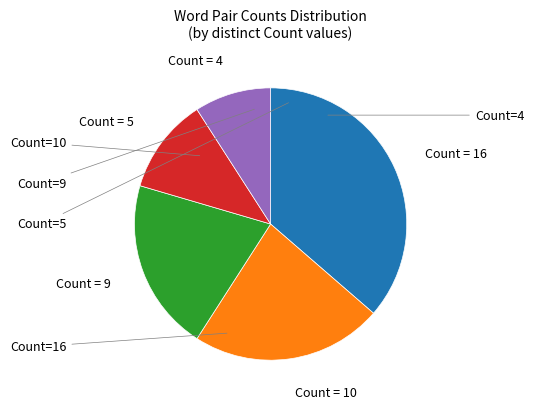

Is there any slice that represents more than half of the pie?

No